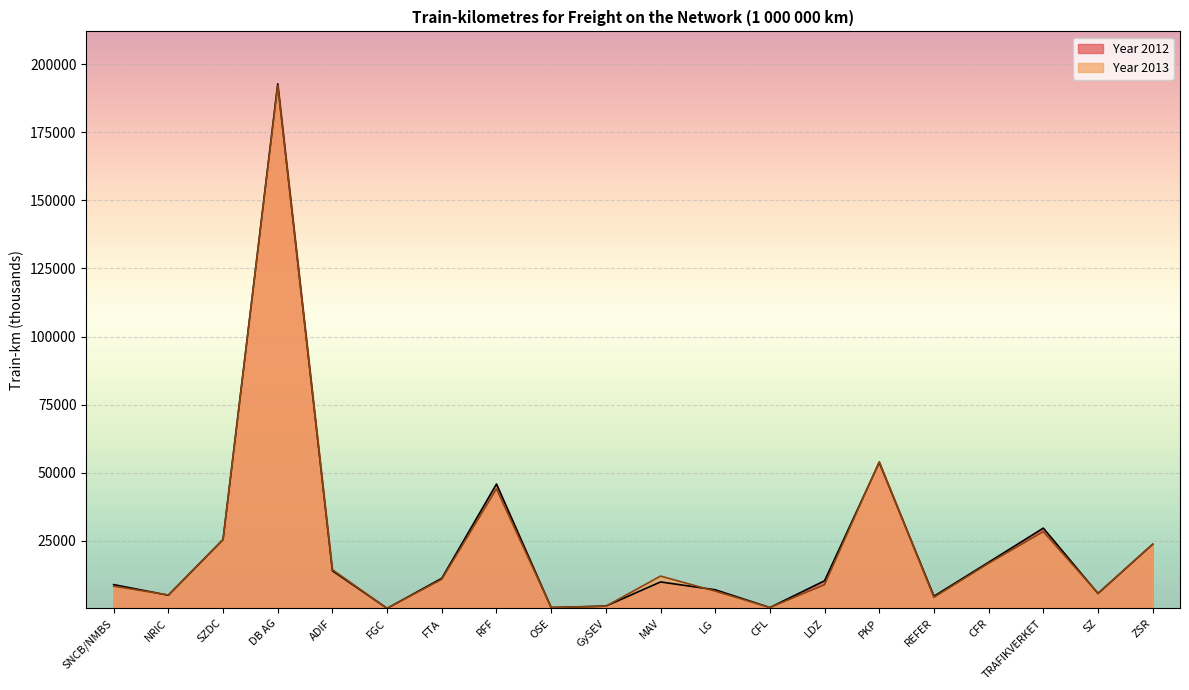

What is the label of the 17th point from the right?

DB AG